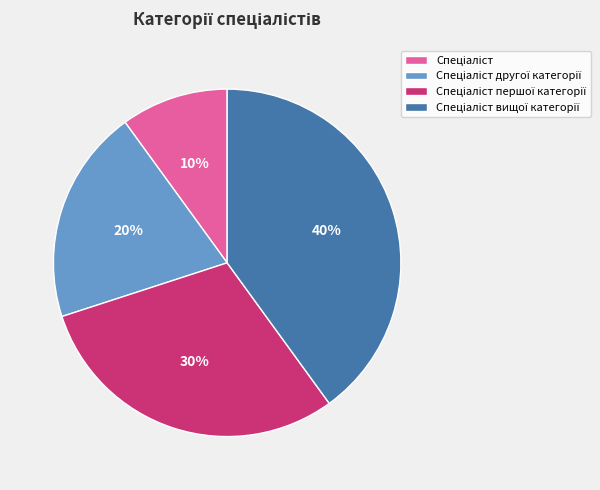

Is there a majority slice in this chart?

No